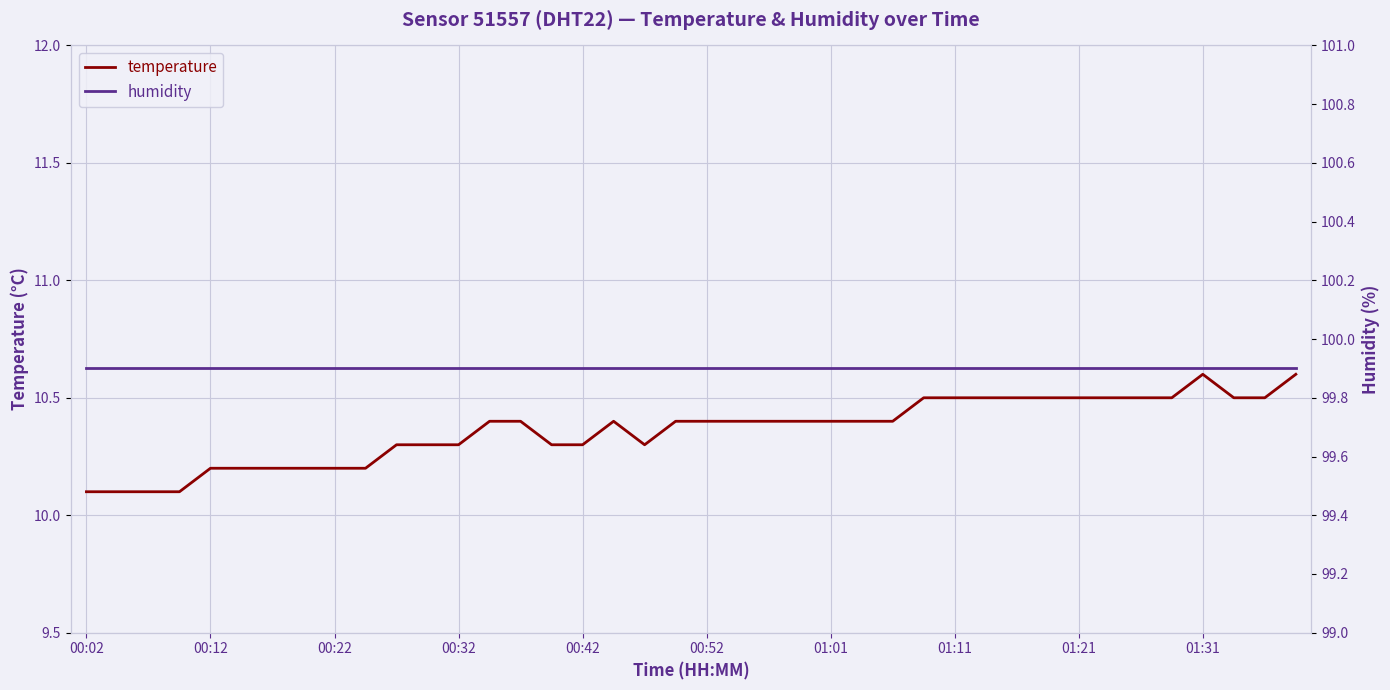

True or false: temperature and humidity intersect in this chart.

False